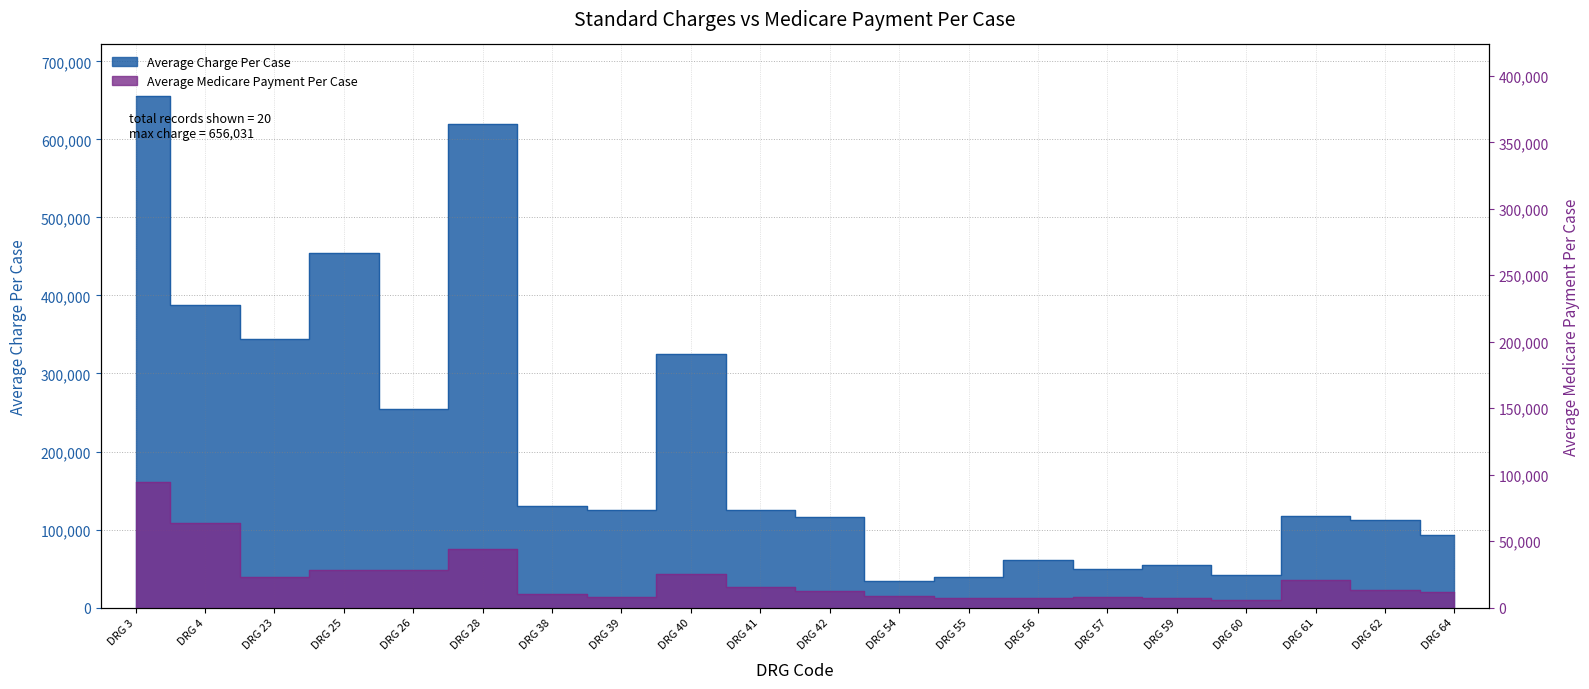

True or false: Average Charge Per Case has more than 2 points higher than both neighbors.

True